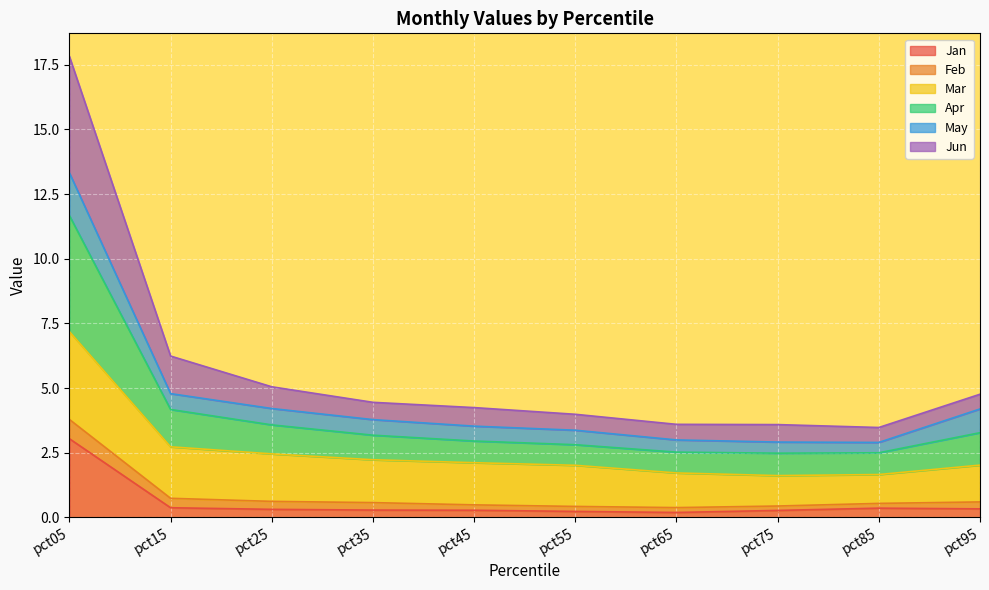

The value of Jan at pct05 is 3.0. True or false?

True